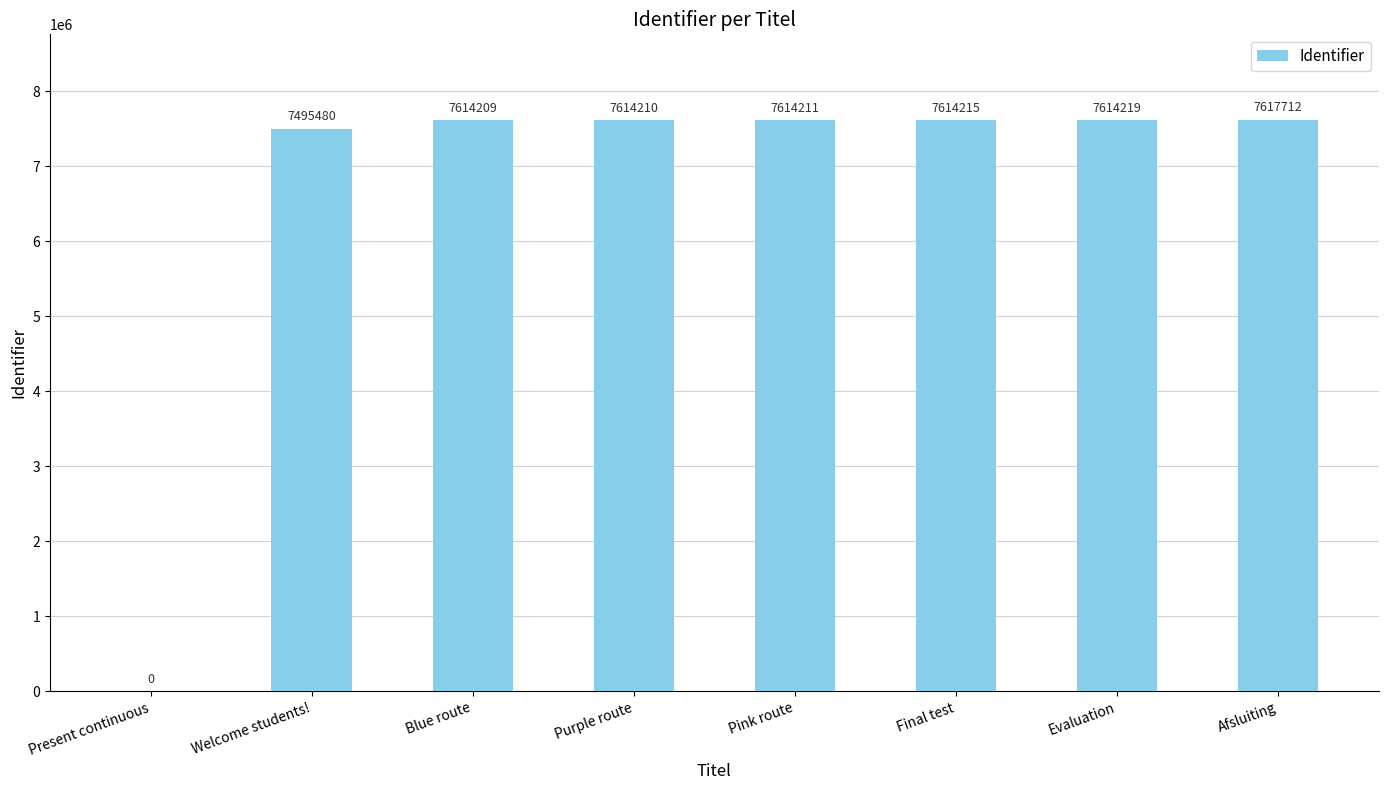

At which label is the value closest to 3808856?

Welcome students!